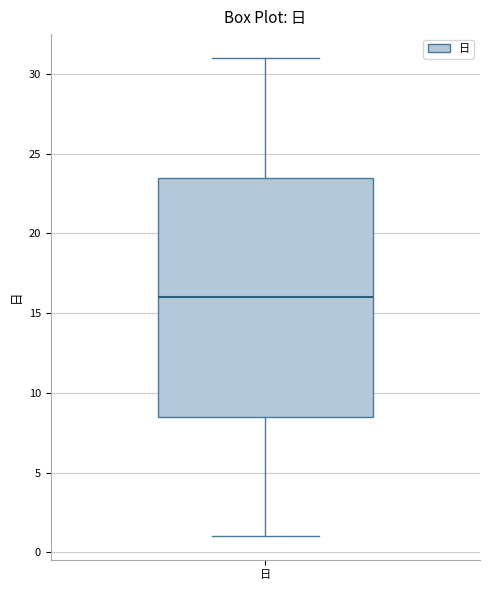

Read this box plot against the y-axis: the position of the median line, the range covered by the box, and the ends of both whiskers. The values are not printed on the chart, so give them approximately, as read against the axis.

median 16.0, box 8.5 to 23.5, whiskers 1.0 to 31.0